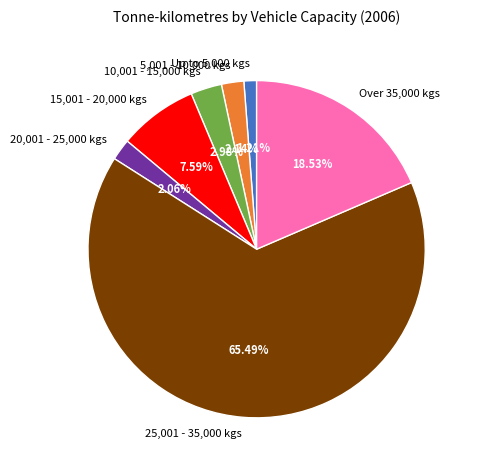

To the nearest percent, what is the difference between the 20,001 - 25,000 kgs and 25,001 - 35,000 kgs slice percentages?

63%